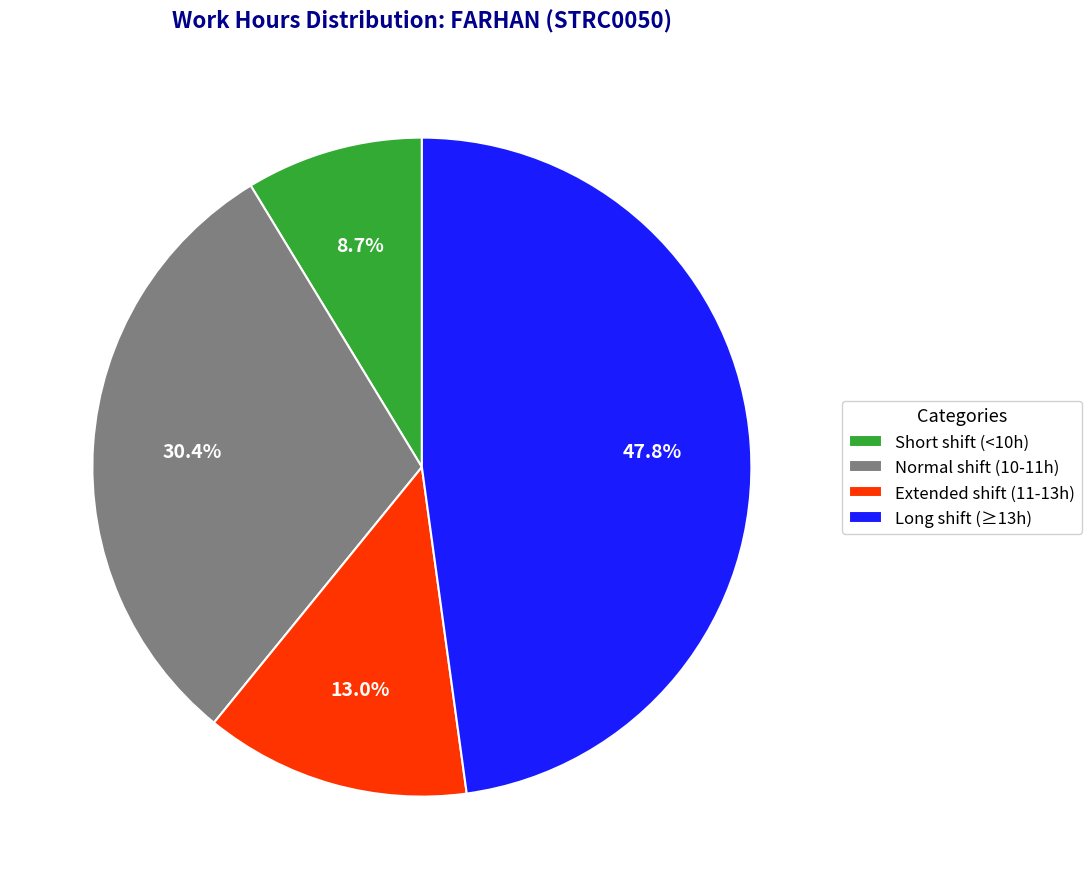

What is the largest slice in the pie chart?

Long shift (≥13h)